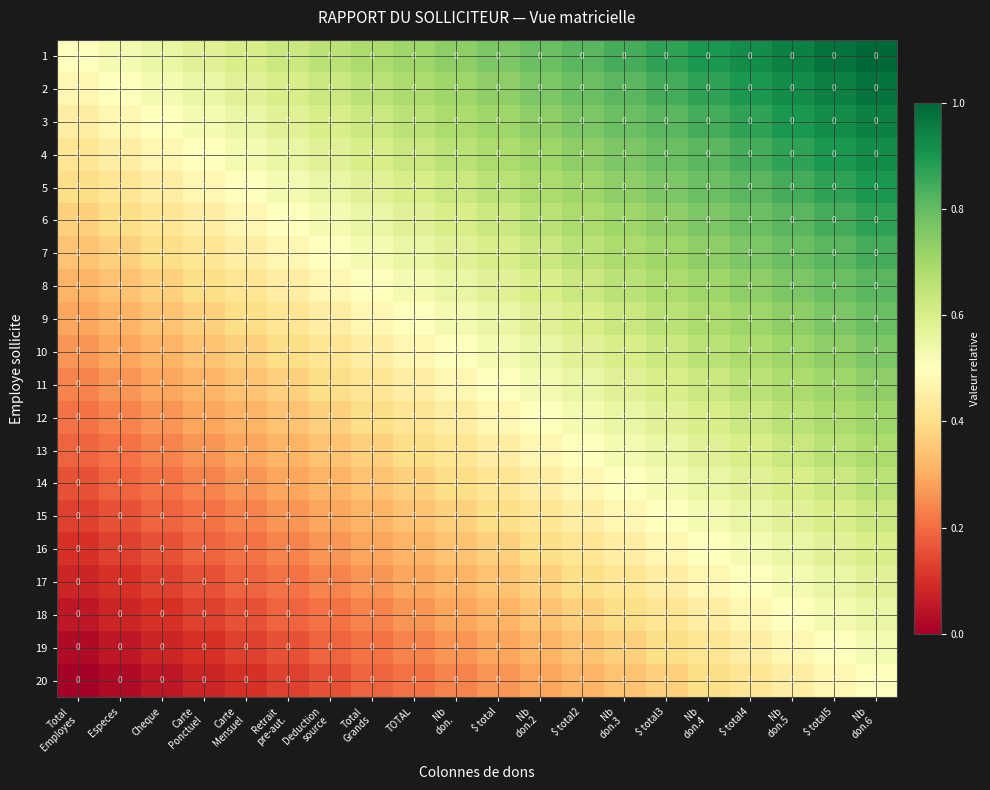

What is the sum of the 14 values at Nb don.6 and Nb don.?

1.1